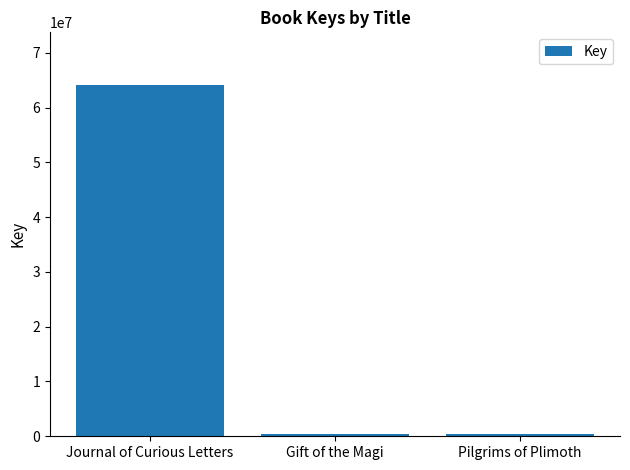

What is the label of the 3rd bar from the right?

Journal of Curious Letters